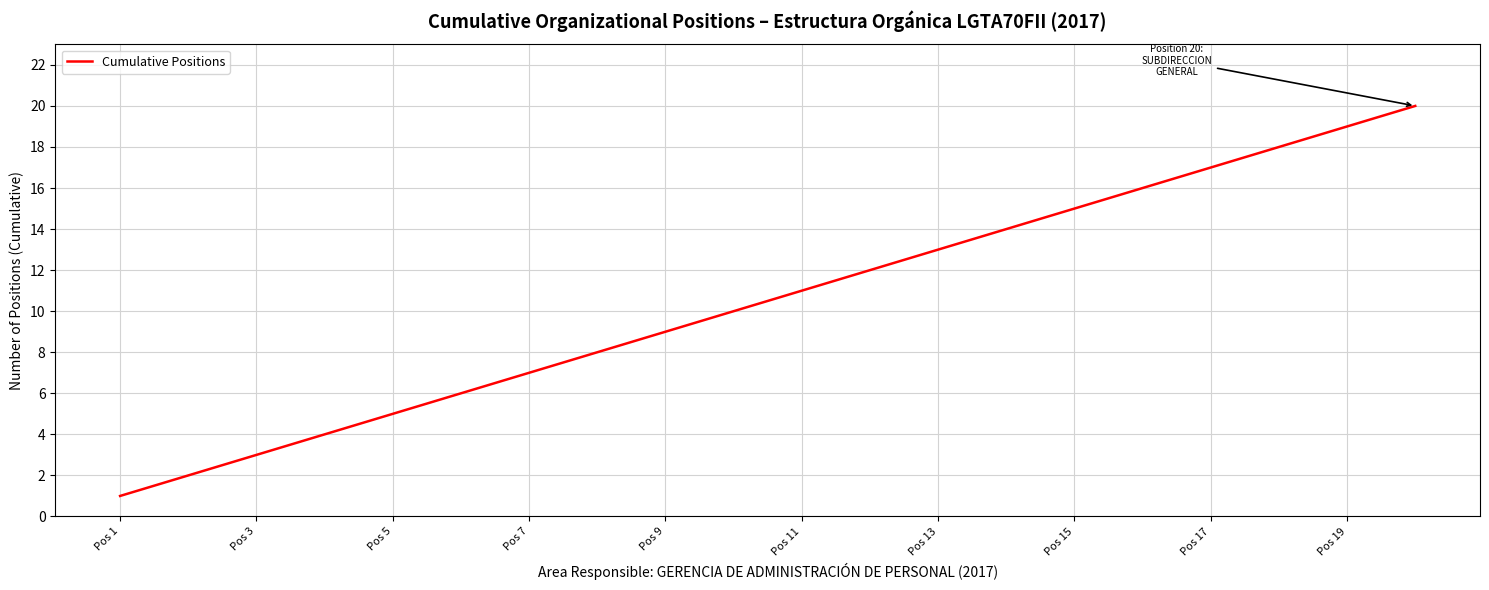

What is the difference between the maximum and minimum values?

19